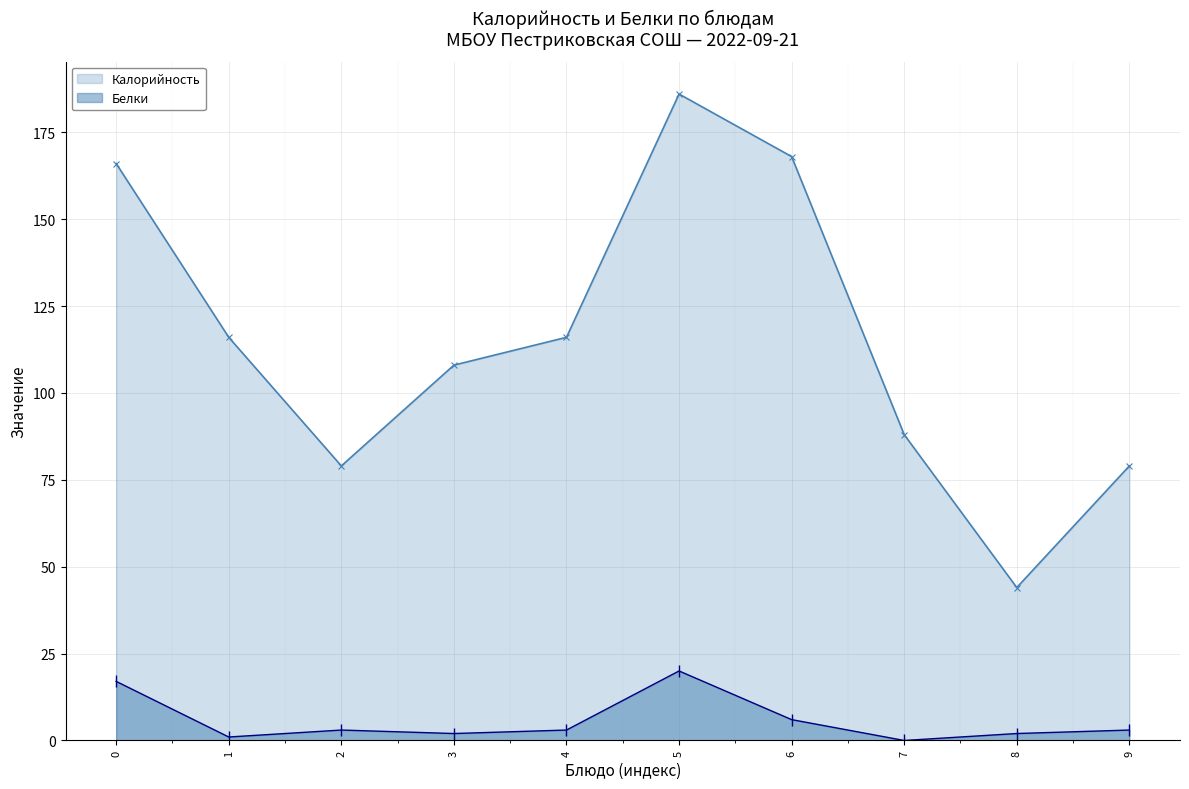

Count the number of data series in this chart.

2